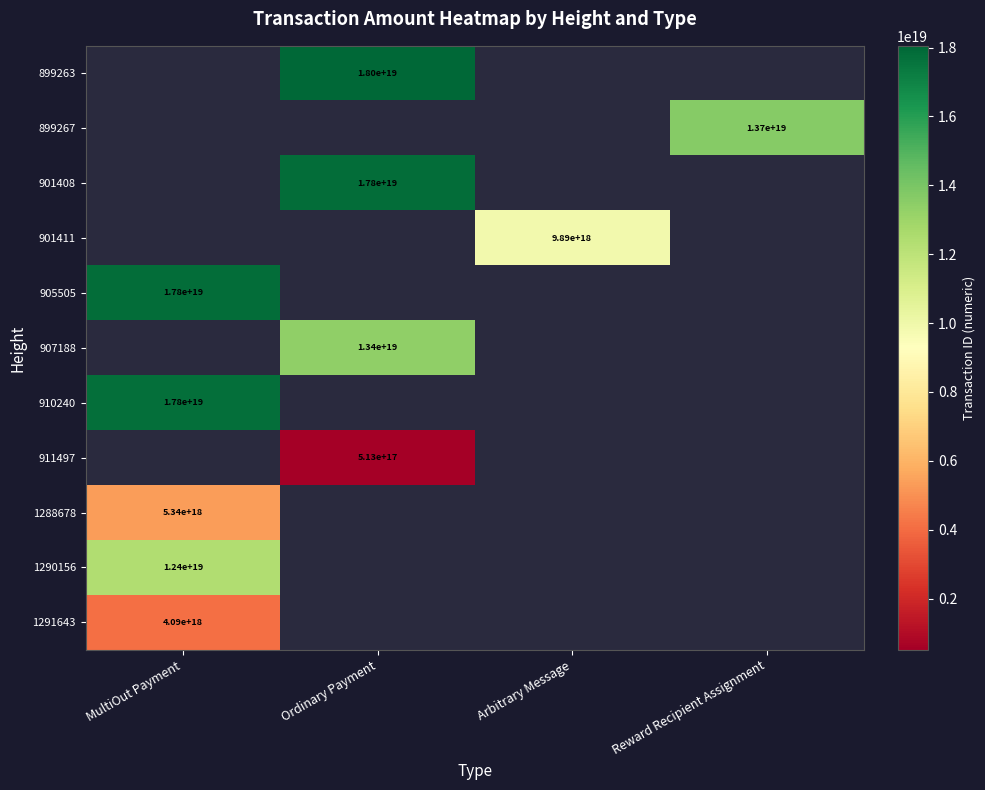

The value of 899263 at Ordinary Payment is 28792475711059976192. True or false?

False